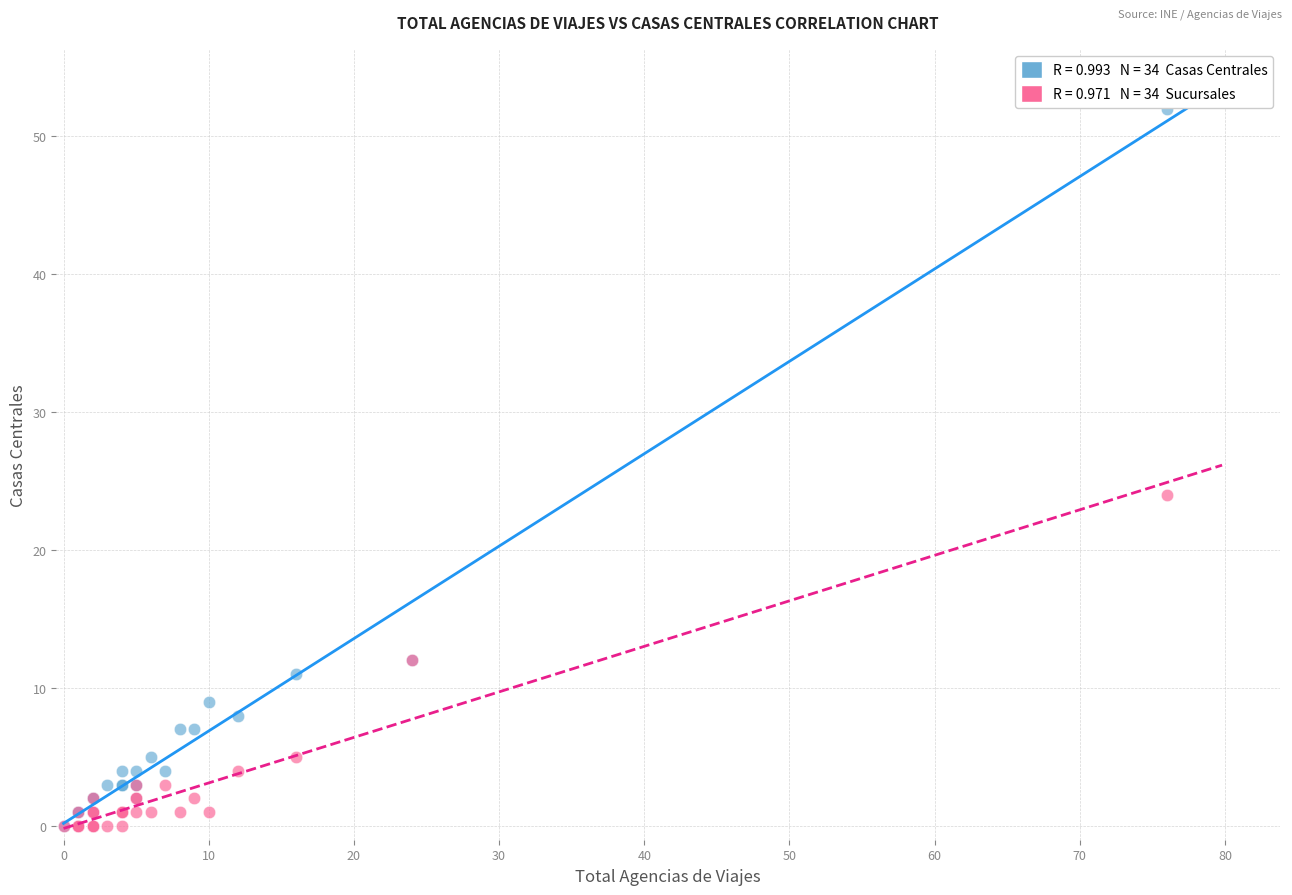

Across all series, what Y value is closest to 26?

24